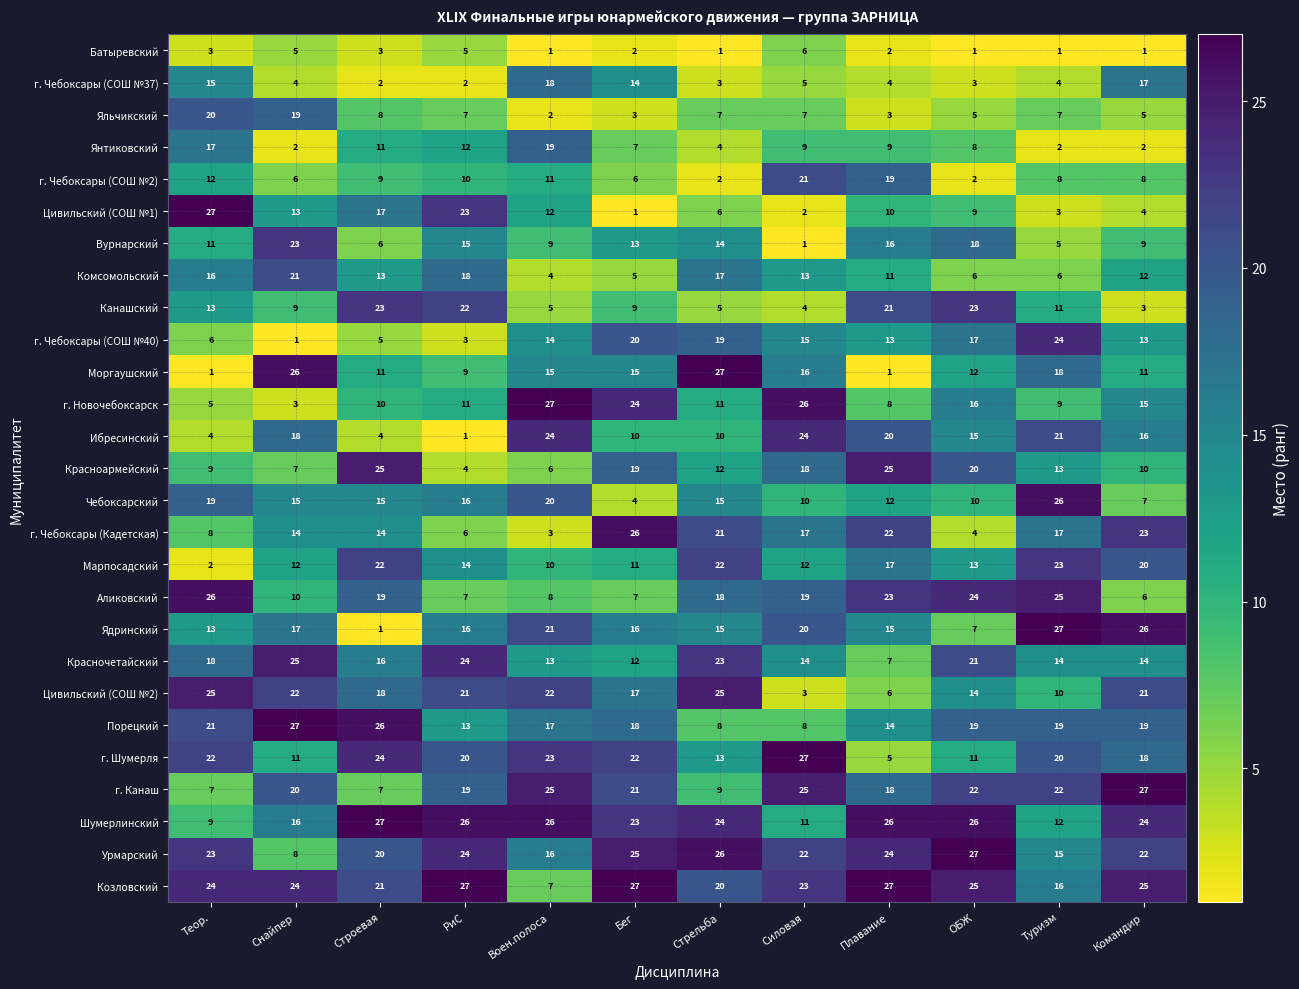

Where does the Ядринский series first go above 16?

Снайпер